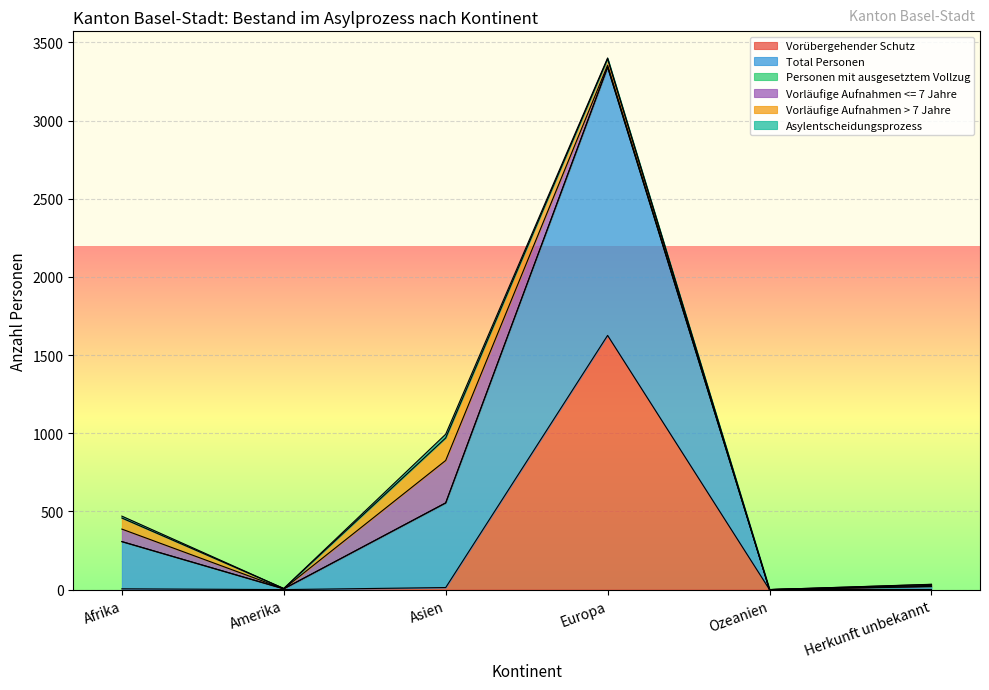

Reading left to right, extract all data points from this chart.

Vorübergehender Schutz: 5	0	13	1626	0	1
Total Personen: 302	5	541	1716	0	18
Personen mit ausgesetztem Vollzug: 0	0	1	0	0	2
Vorläufige Aufnahmen <= 7 Jahre: 80	0	271	13	0	6
Vorläufige Aufnahmen > 7 Jahre: 71	2	144	40	0	6
Asylentscheidungsprozess: 12	0	24	6	0	1